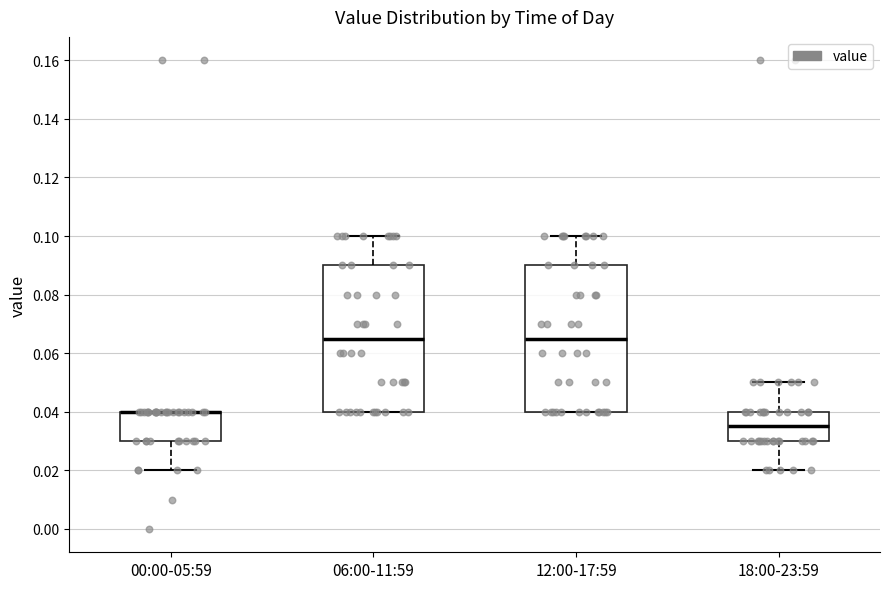

Reading left to right, transcribe this box plot: for each box, give where its median line is, the range the box spans, and where its two whiskers end, as read against the y-axis. The values are not printed on the chart, so give them approximately, as read against the axis.

00:00-05:59: median 0.040 (drawn on the box's upper edge), box 0.030 to 0.040, whiskers 0.020 to 0.040
06:00-11:59: median 0.066, box 0.040 to 0.090, whiskers 0.040 to 0.100
12:00-17:59: median 0.066, box 0.040 to 0.090, whiskers 0.040 to 0.100
18:00-23:59: median 0.036, box 0.030 to 0.040, whiskers 0.020 to 0.050